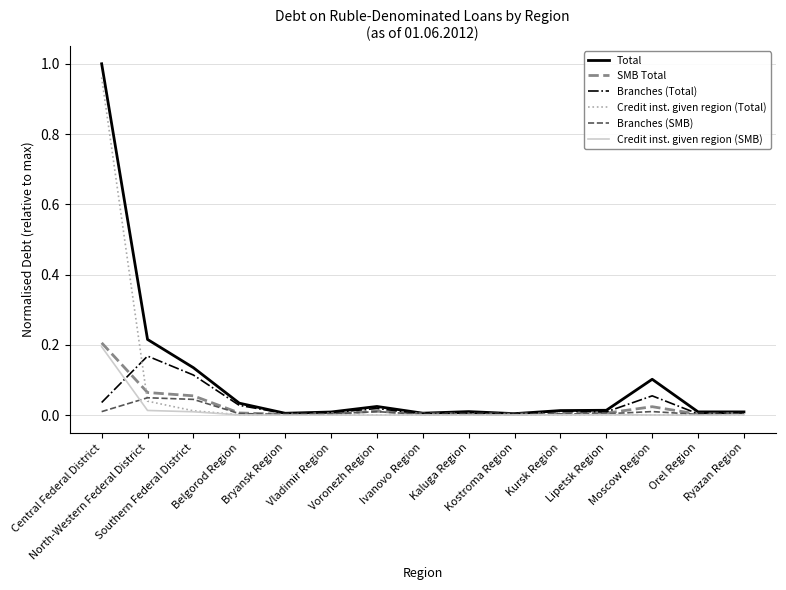

Which series has the largest range (max minus min)?

Total